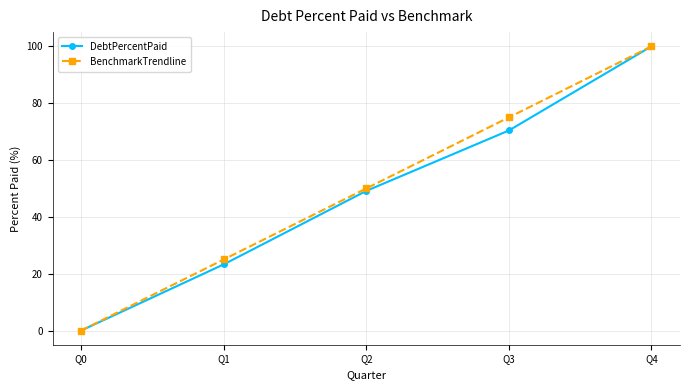

How many distinct data groups are displayed?

2